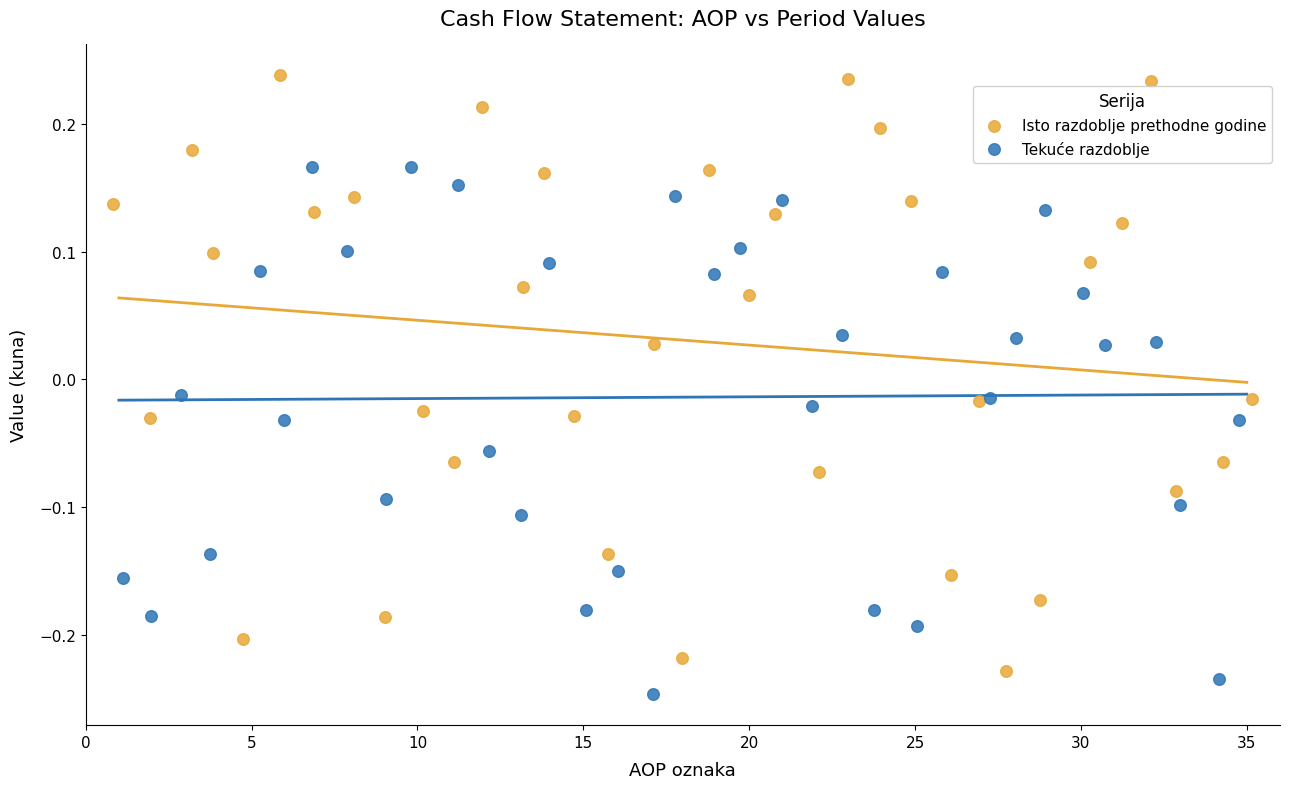

Which series has the largest Y range (max minus min)?

Isto razdoblje prethodne godine